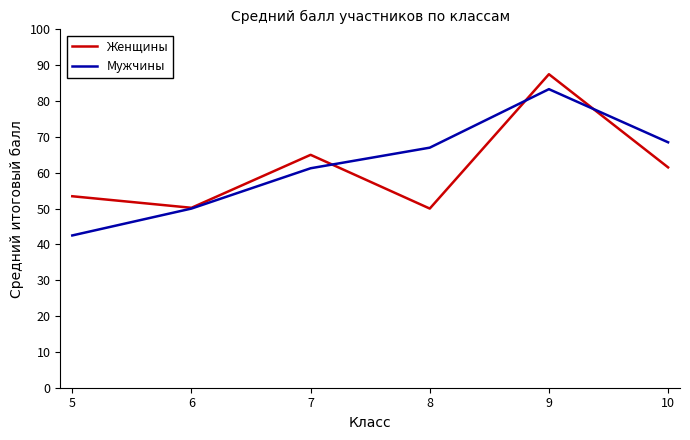

What is the difference between the highest and lowest values at 10?

7.0